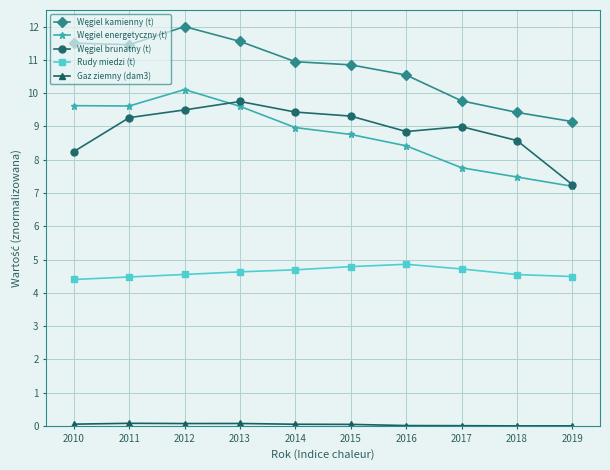

What is the maximum value for Rudy miedzi (t)?

4.9